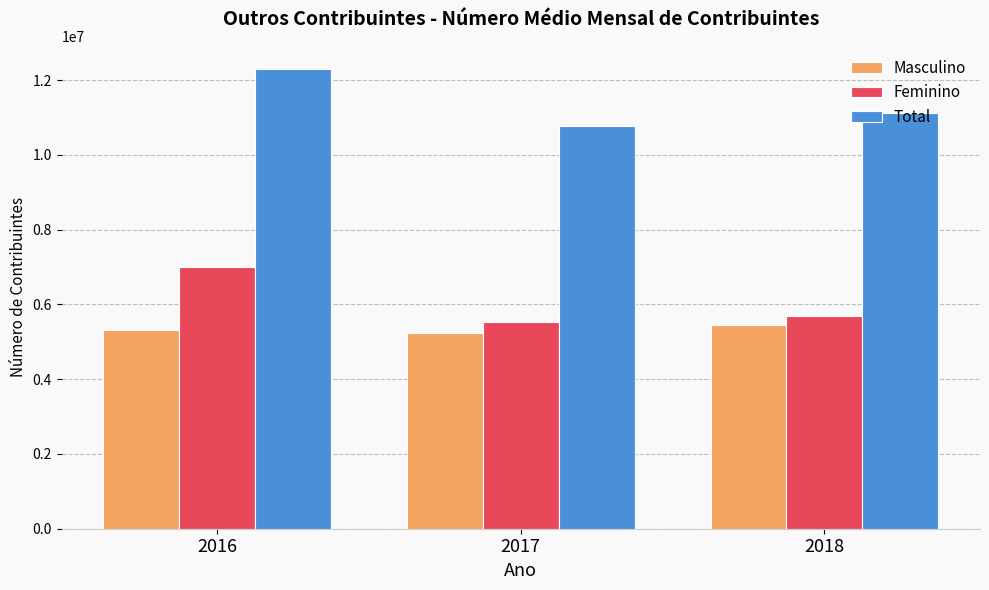

The value of Feminino at 2016 is 3048562. True or false?

False